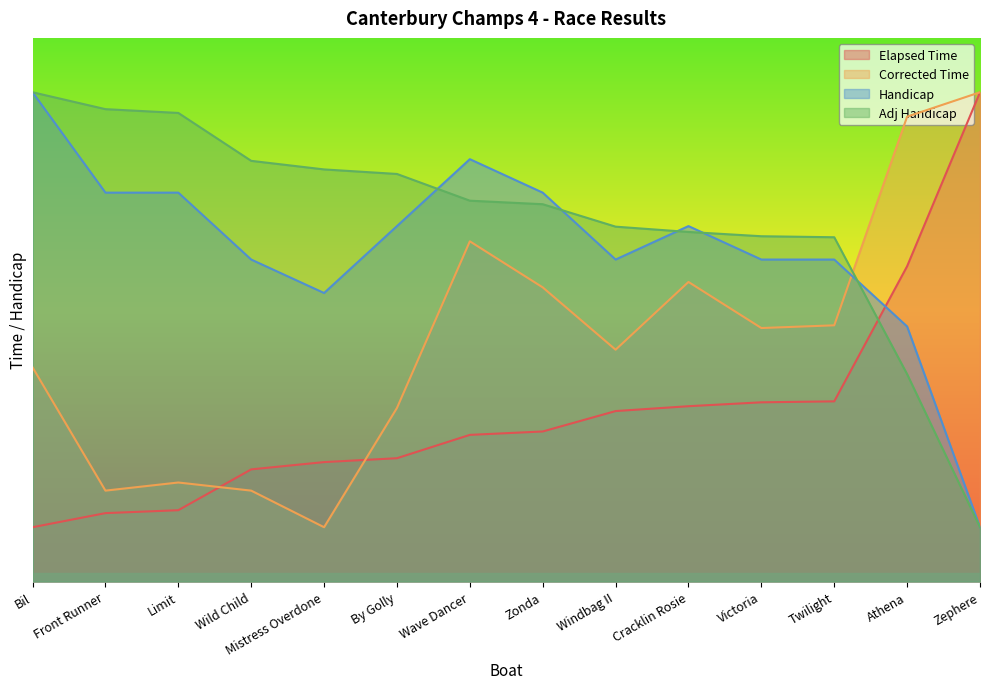

Which label corresponds to the smallest value in the chart?

Bil